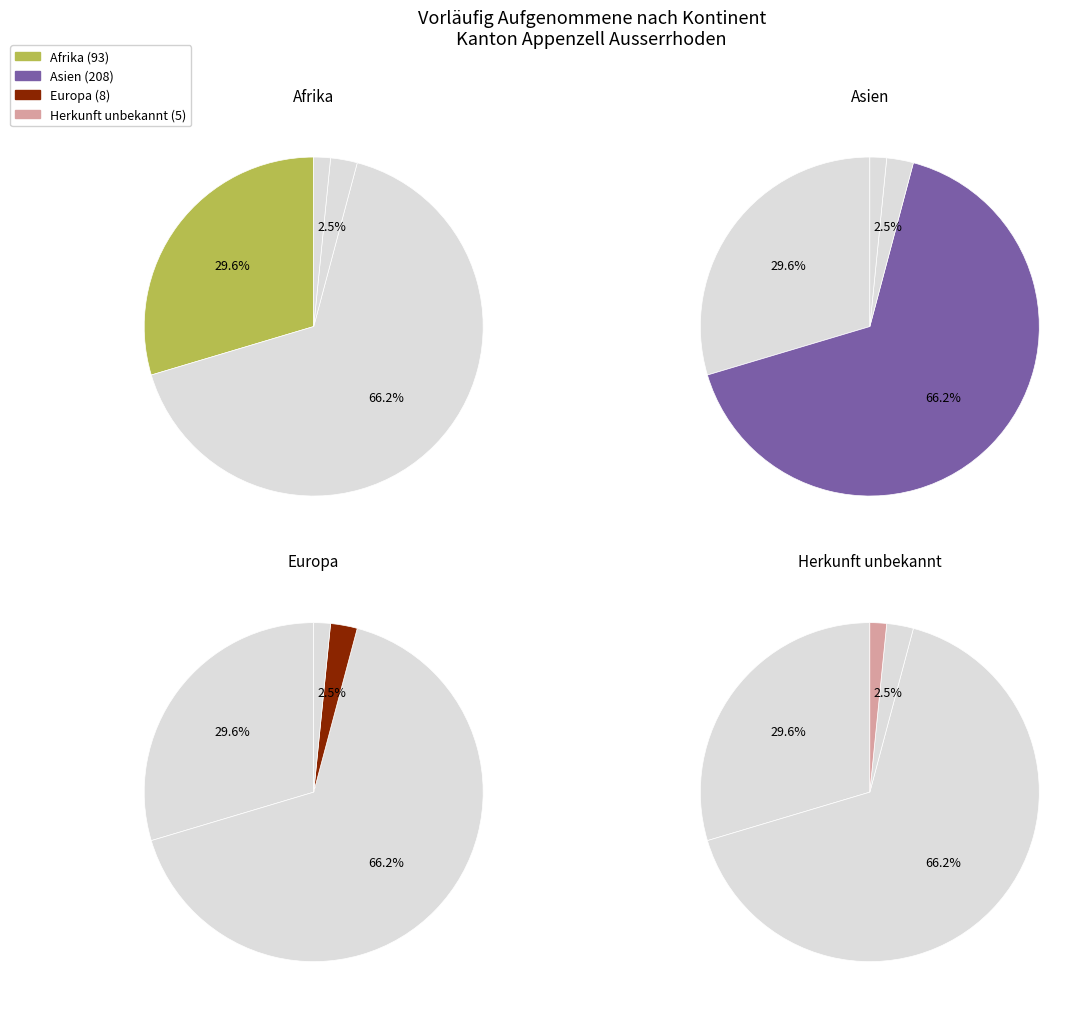

Which has a higher value, Afrika or Europa?

Afrika